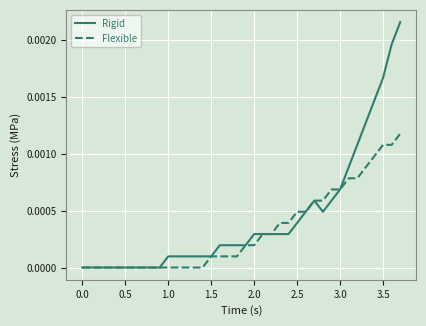

Which series has the largest total across all categories?

Rigid